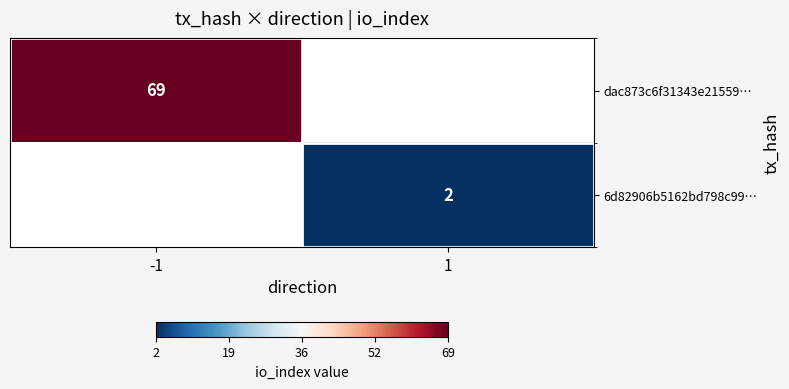

True or false: 6d82906b5162bd798c99… has a value of 2 at 1.

True